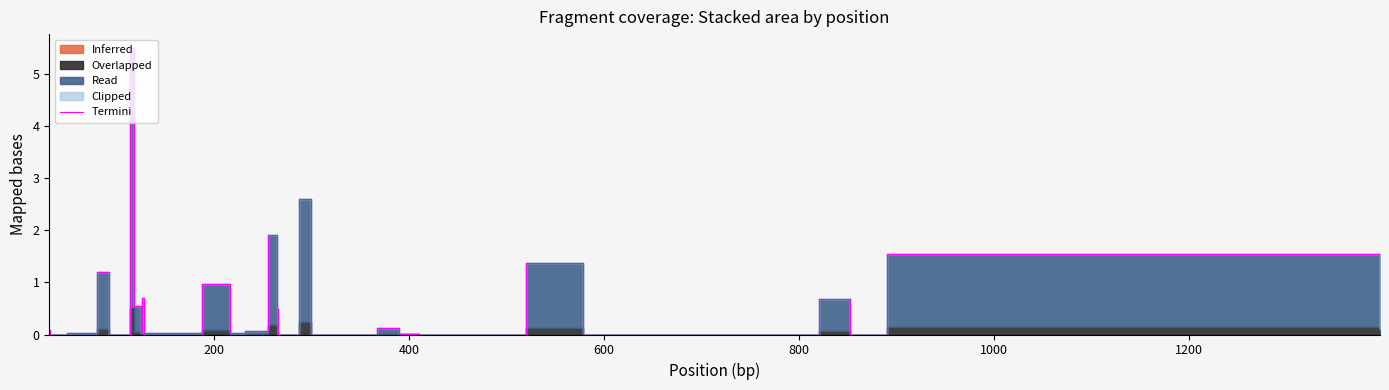

True or false: the data shows 0.3 at 36.

False